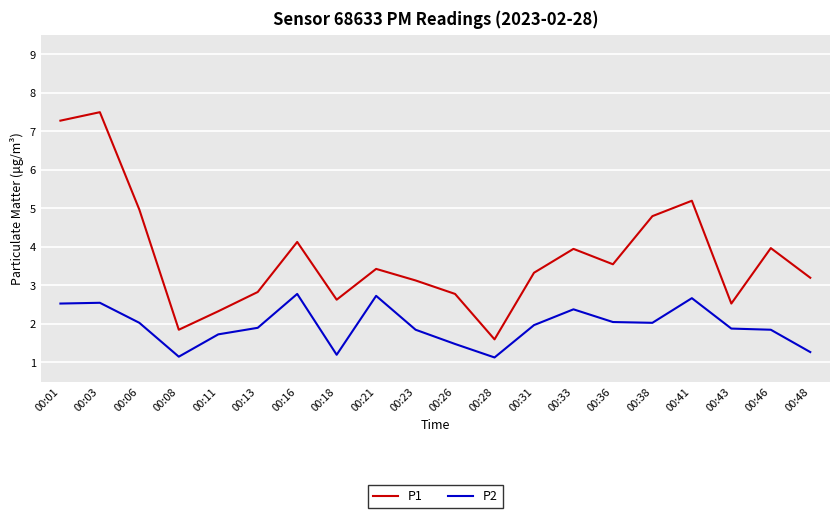

At which category does the chart reach its peak across all series?

00:03